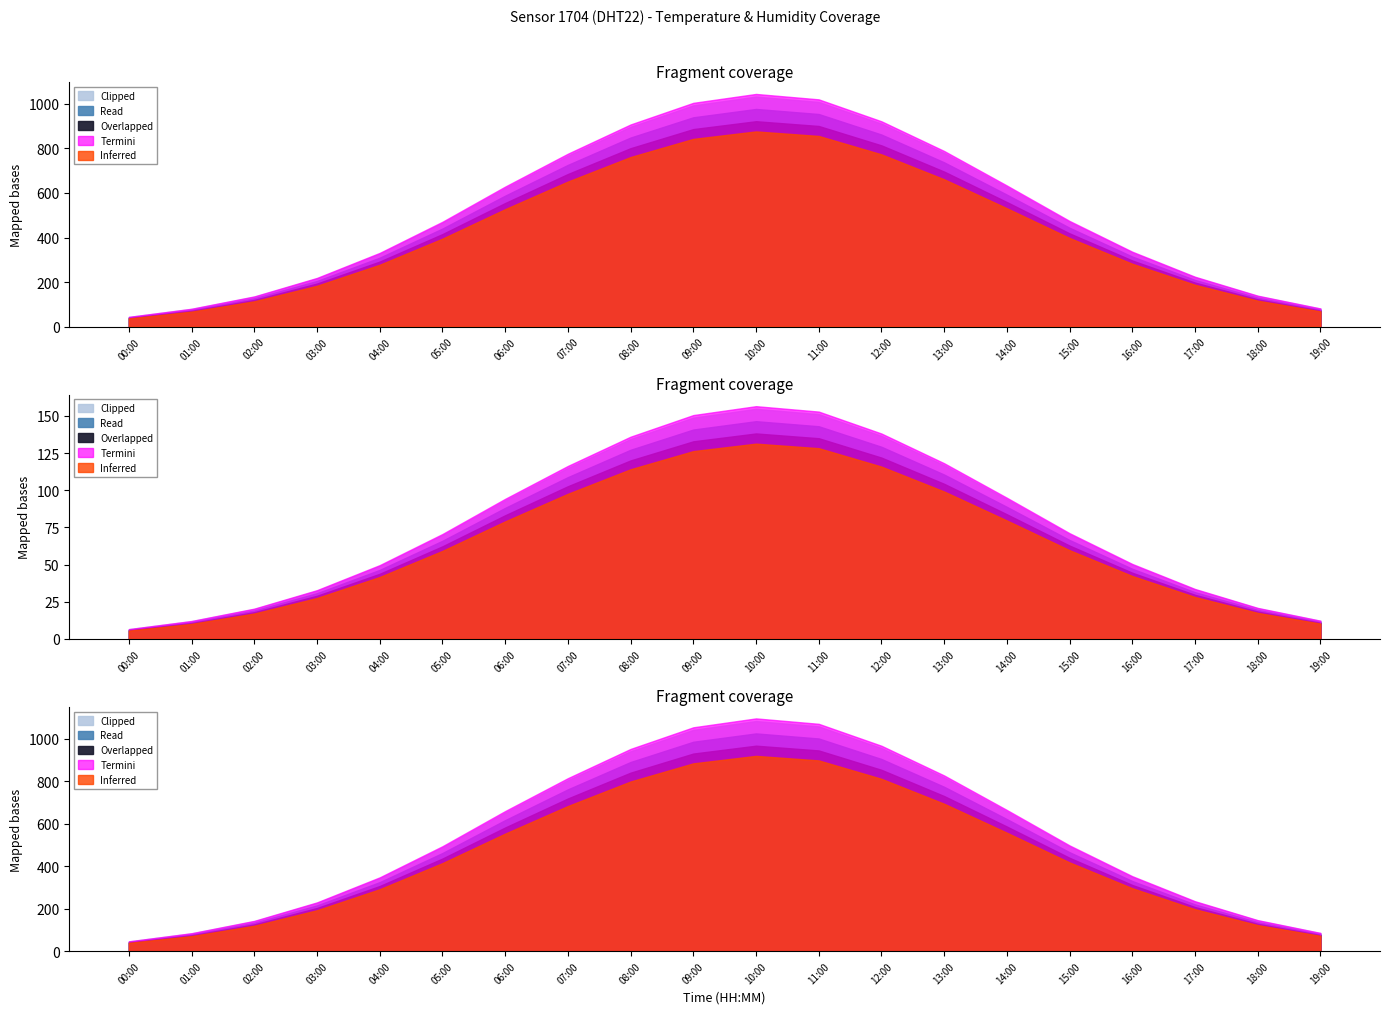

What is the difference between the Clipped values at 16:00 and 03:00?

0.3